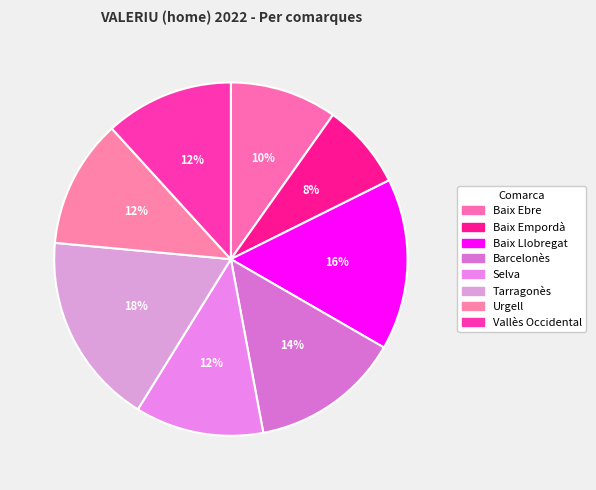

Count the number of slices in the pie.

8